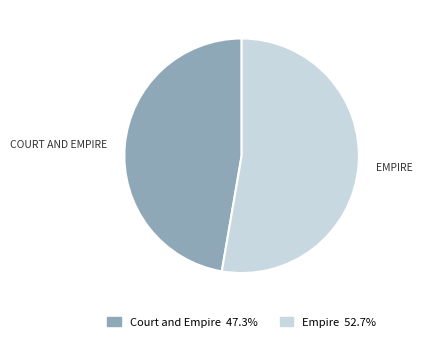

True or false: Empire accounts for 53% of the total.

True